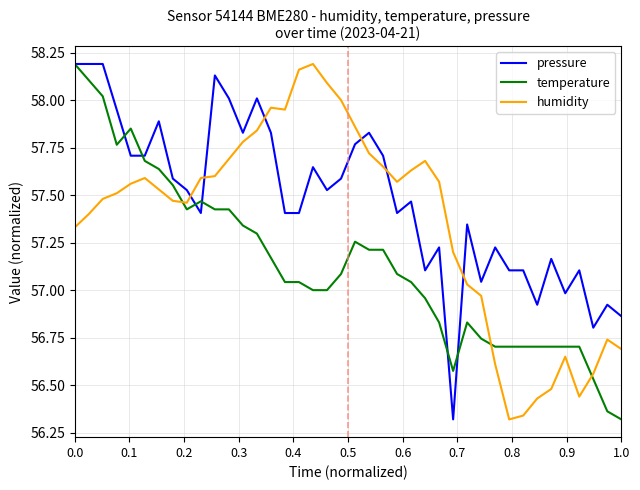

After their last crossing, which series has the higher values: pressure or humidity?

pressure